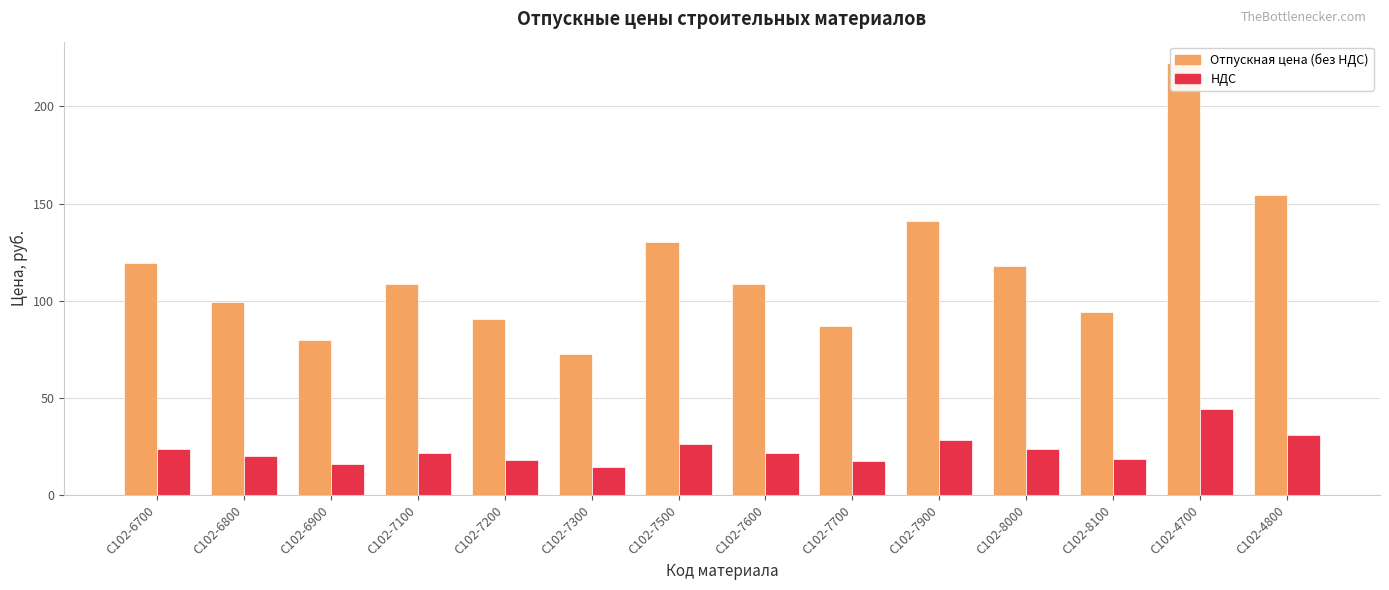

Rank the series by their average value, from lowest to highest.

НДС, Отпускная цена (без НДС)